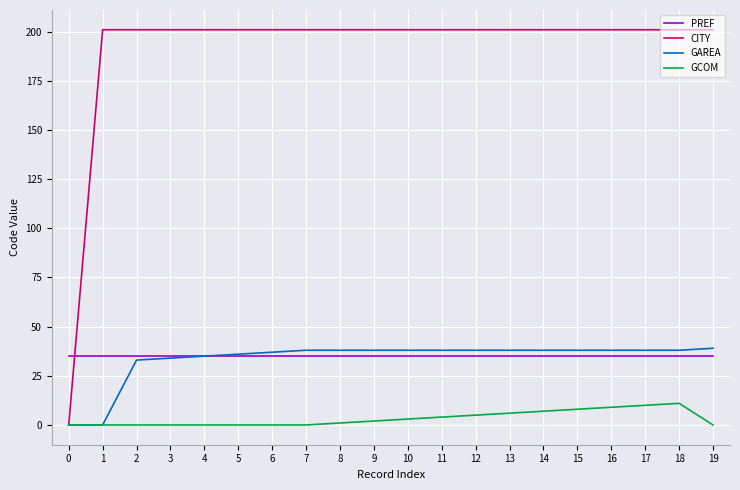

Which series has the largest range (max minus min)?

CITY